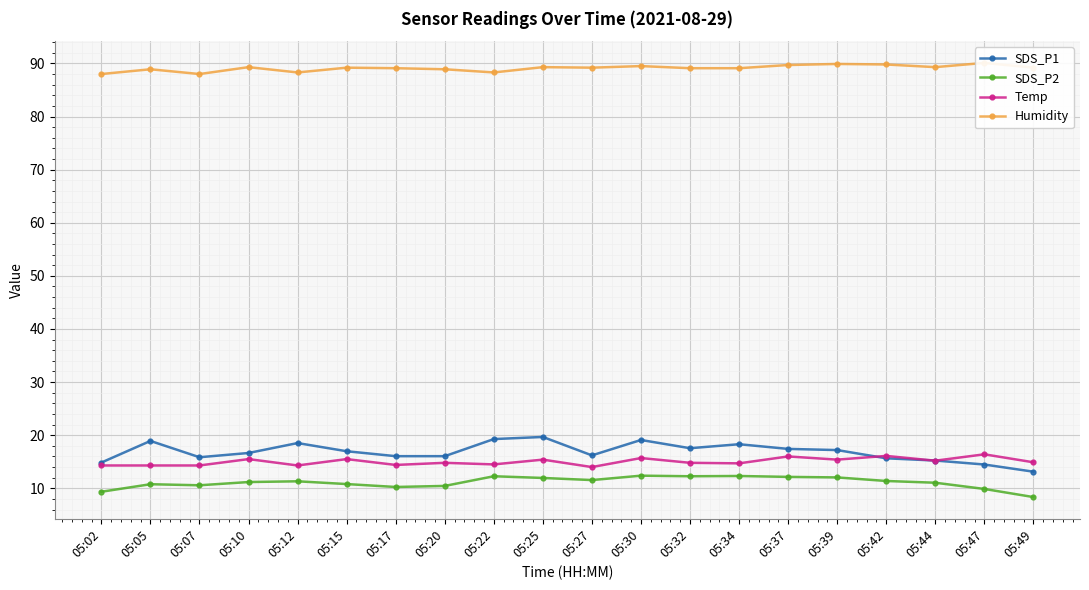

True or false: SDS_P1 and SDS_P2 intersect in this chart.

False